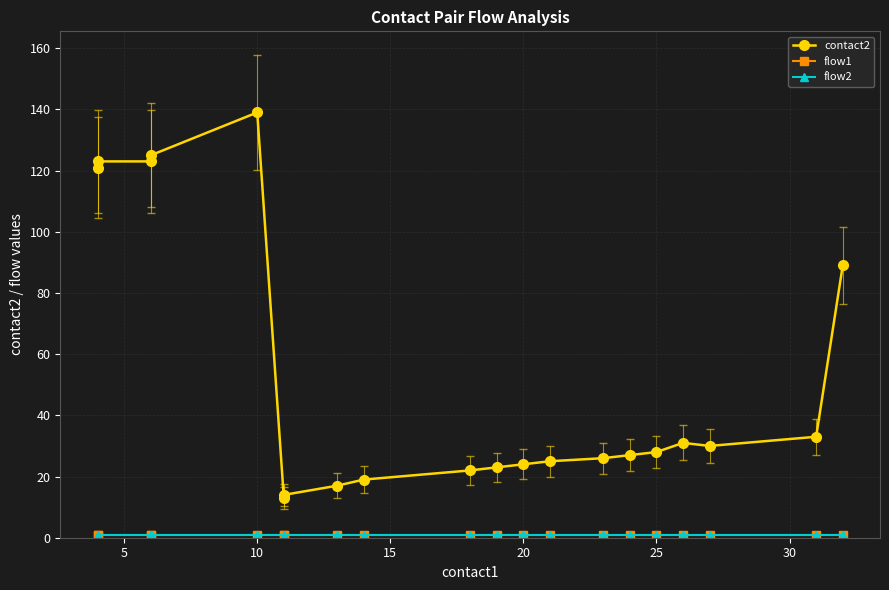

Reading left to right, extract all data points from this chart.

contact2: 121	123	123	125	139	13	14	17	19	22	23	24	25	26	27	28	31	30	33	89
flow1: 1	1	1	1	1	1	1	1	1	1	1	1	1	1	1	1	1	1	1	1
flow2: 1	1	1	1	1	1	1	1	1	1	1	1	1	1	1	1	1	1	1	1